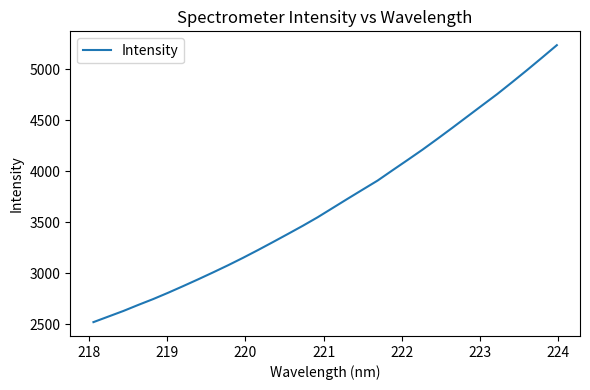

Does the chart have visible grid lines?

No